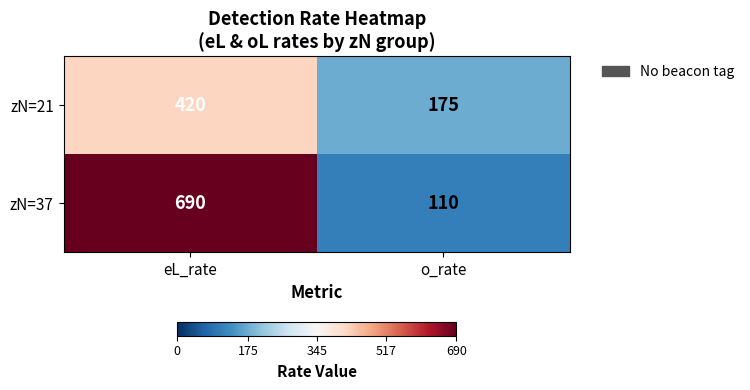

Which series has the largest total across all categories?

zN=37